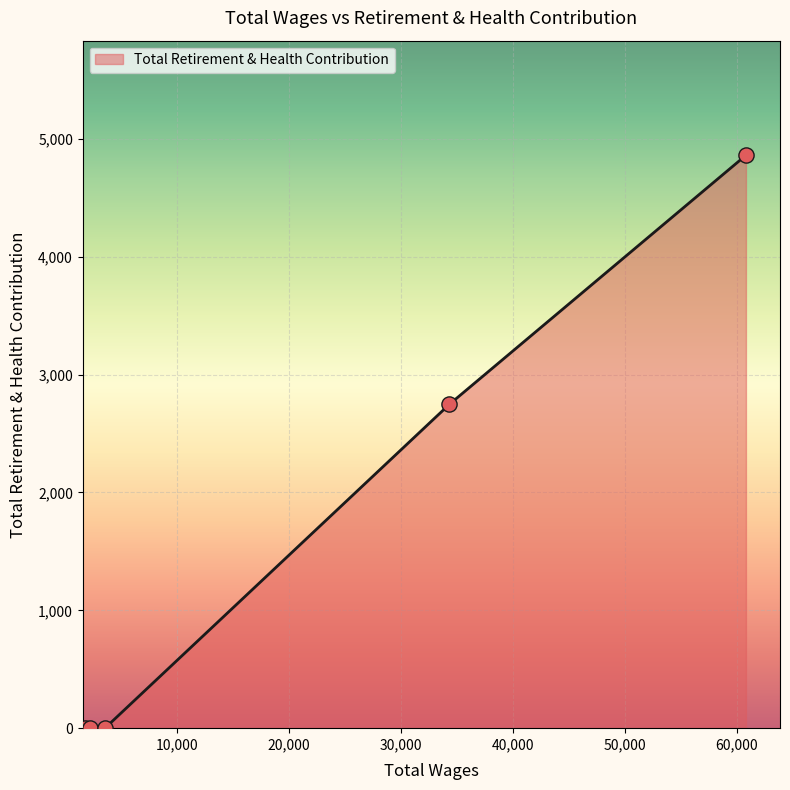

What is the sum of all values?

7608